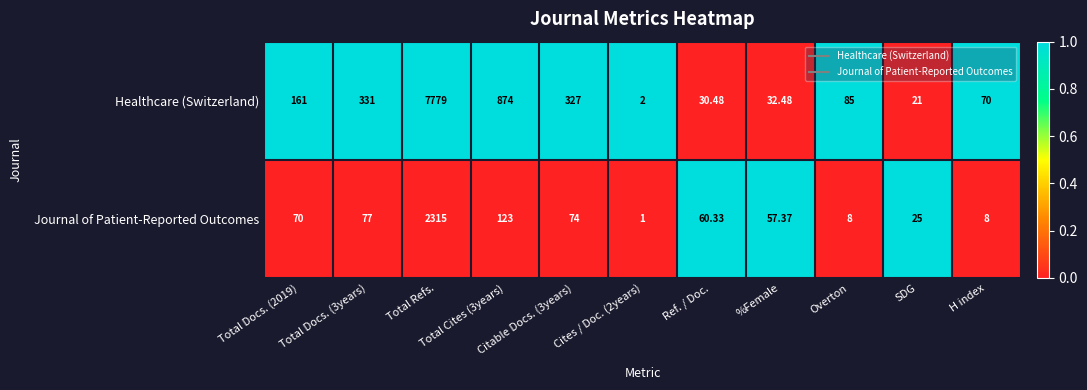

Which series has the largest total across all categories?

Healthcare (Switzerland)